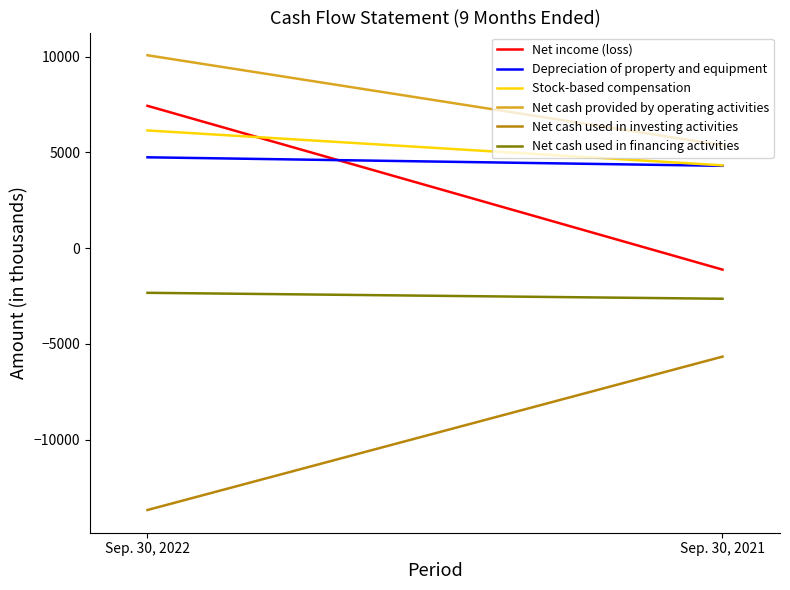

True or false: Net cash used in investing activities has a value of -5662 at Sep. 30, 2021.

True